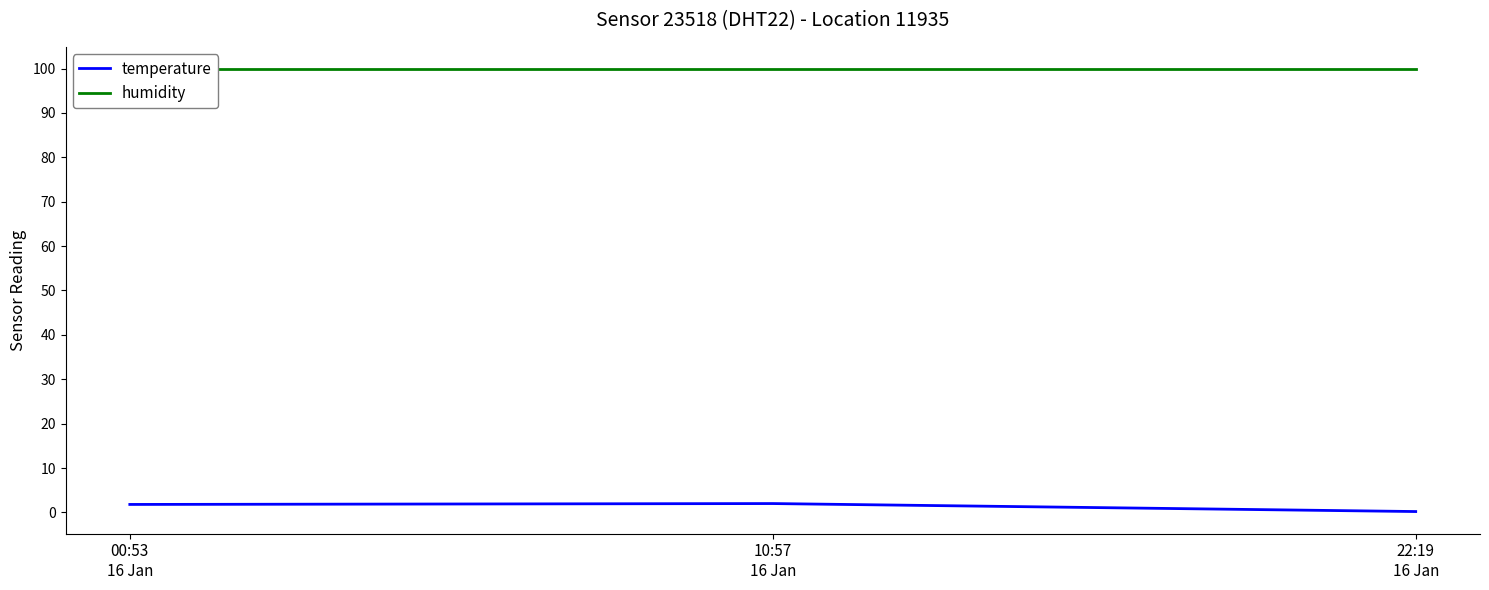

Which series has the widest spread of values?

temperature